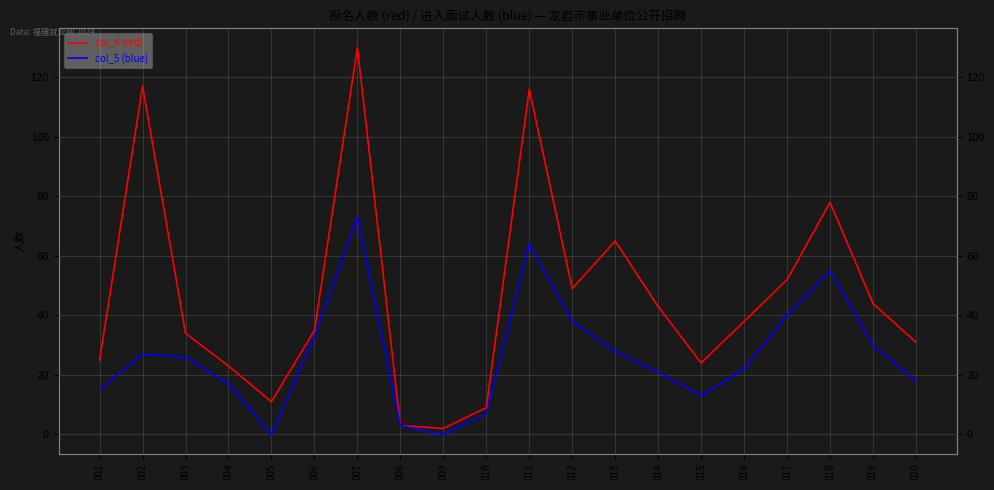

What is the difference between the second highest and second lowest values in the col_4 (red) series?

114